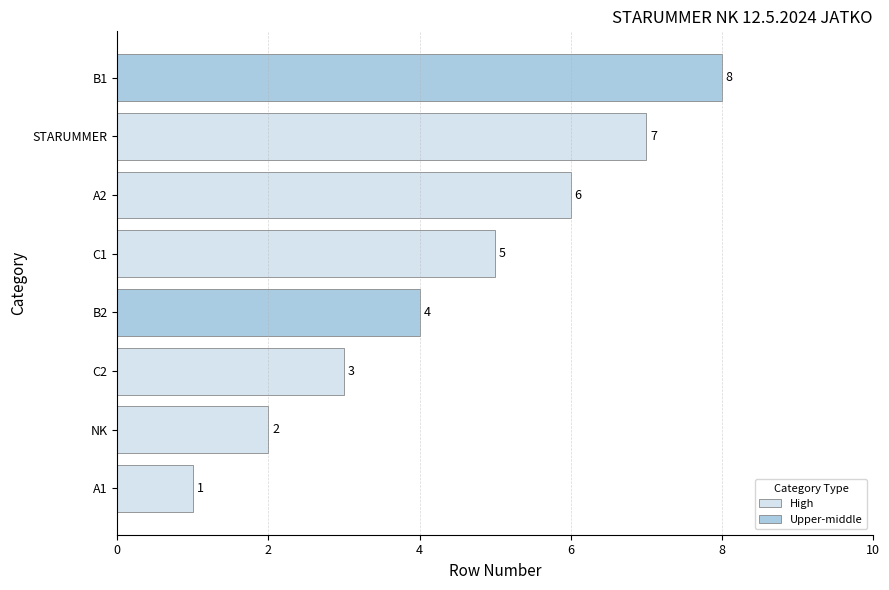

How many series are shown in this chart?

1